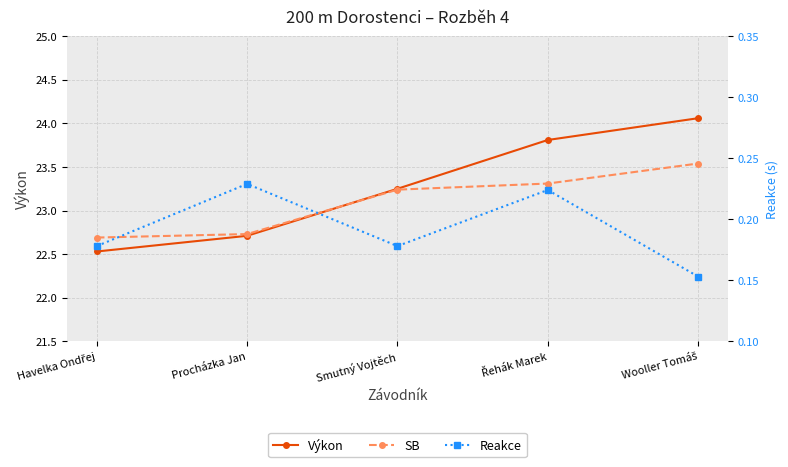

What value does the Reakce series have at Havelka Ondřej?

0.2